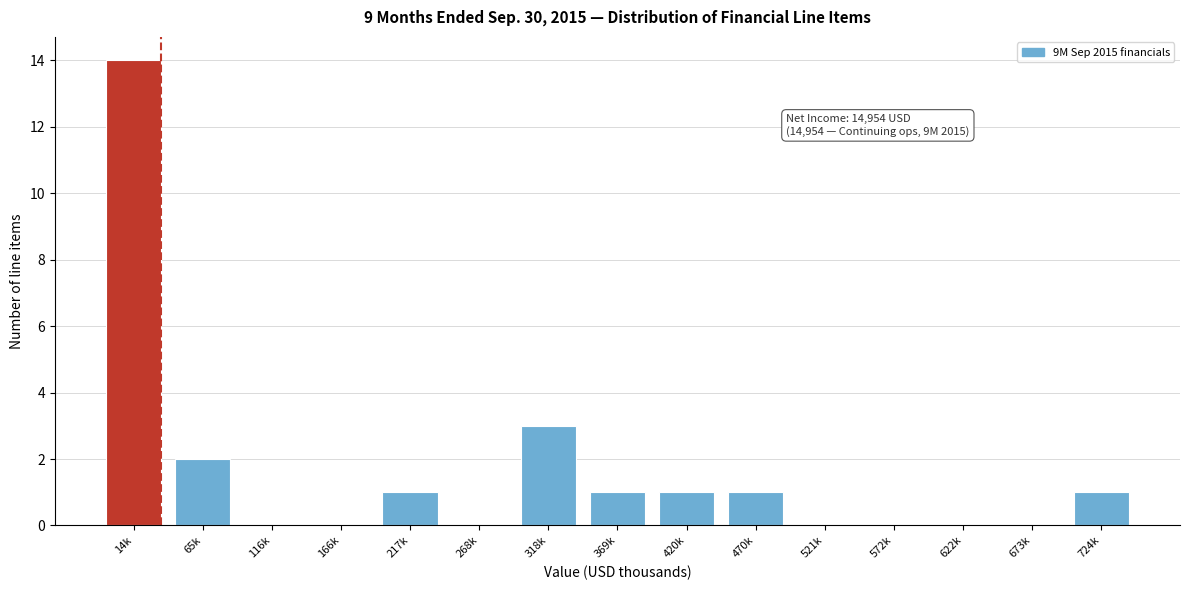

Reading left to right, list all the values displayed in this chart.

14k=14	65k=2	116k=0	166k=0	217k=1	268k=0	318k=3	369k=1	420k=1	470k=1	521k=0	572k=0	622k=0	673k=0	724k=1